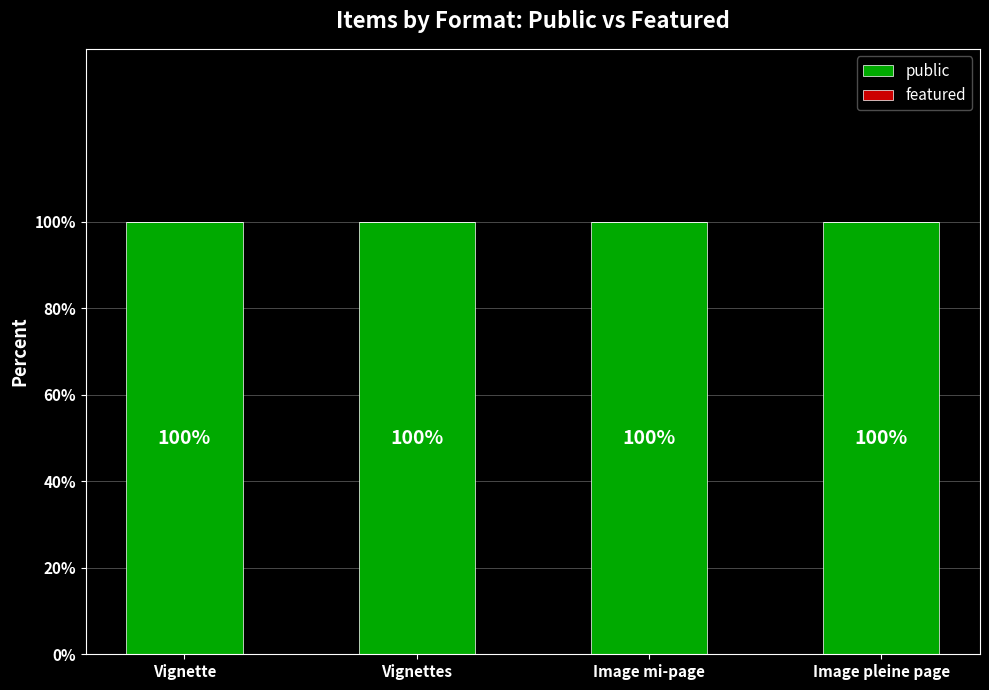

Rank the series at Image pleine page from highest to lowest value.

public, featured